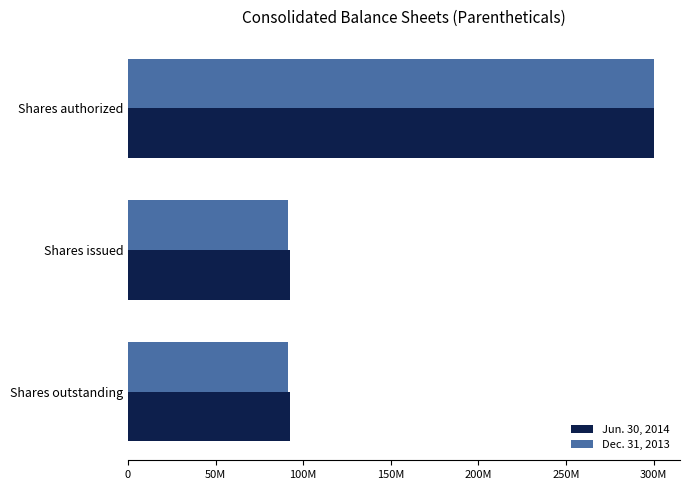

What are all the series names shown in the legend?

Jun. 30, 2014, Dec. 31, 2013